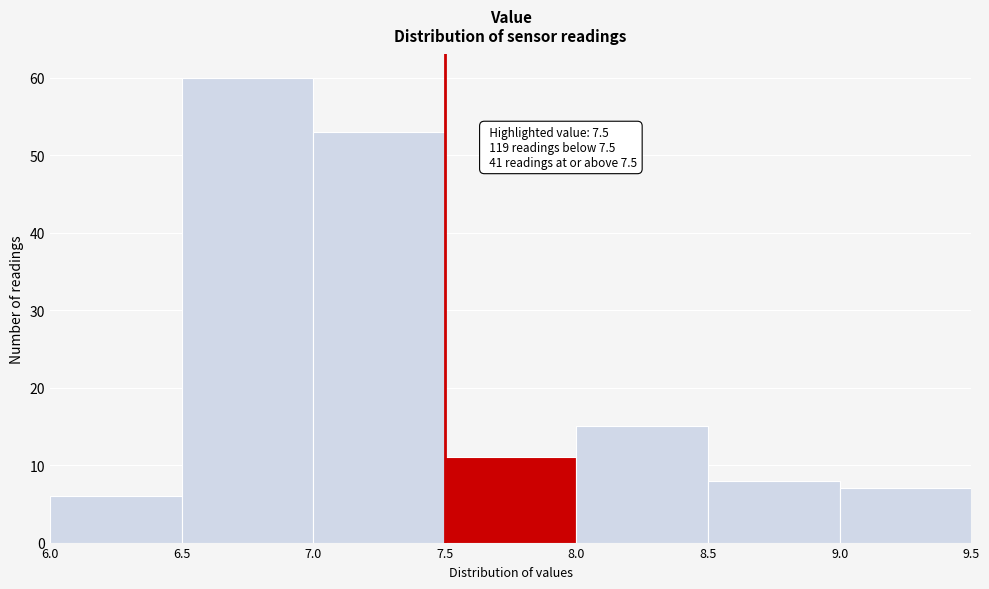

Which range on the x-axis has the tallest bar?

6.5 to 7.0